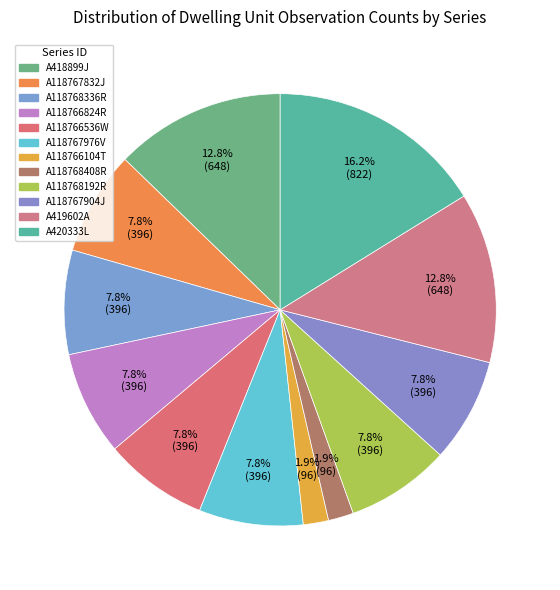

Approximately how many times larger is the value at A118767832J compared to A118767976V?

1.0